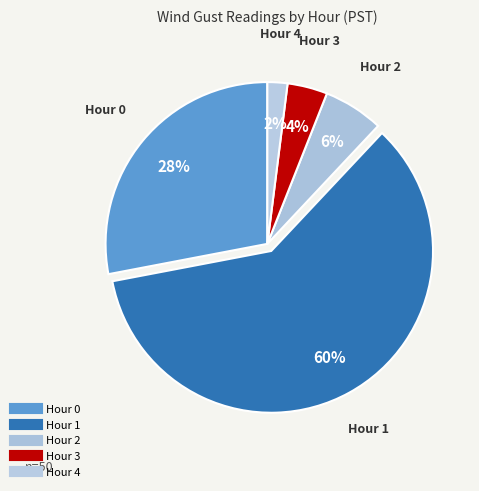

How many slices are in this pie chart?

5